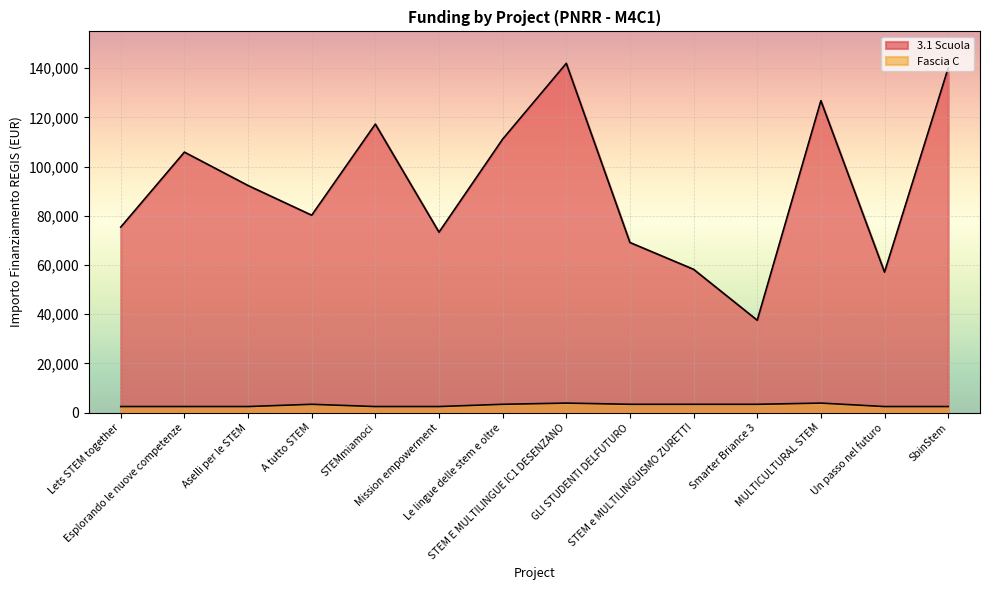

Which series has the largest total across all categories?

3.1 Scuola